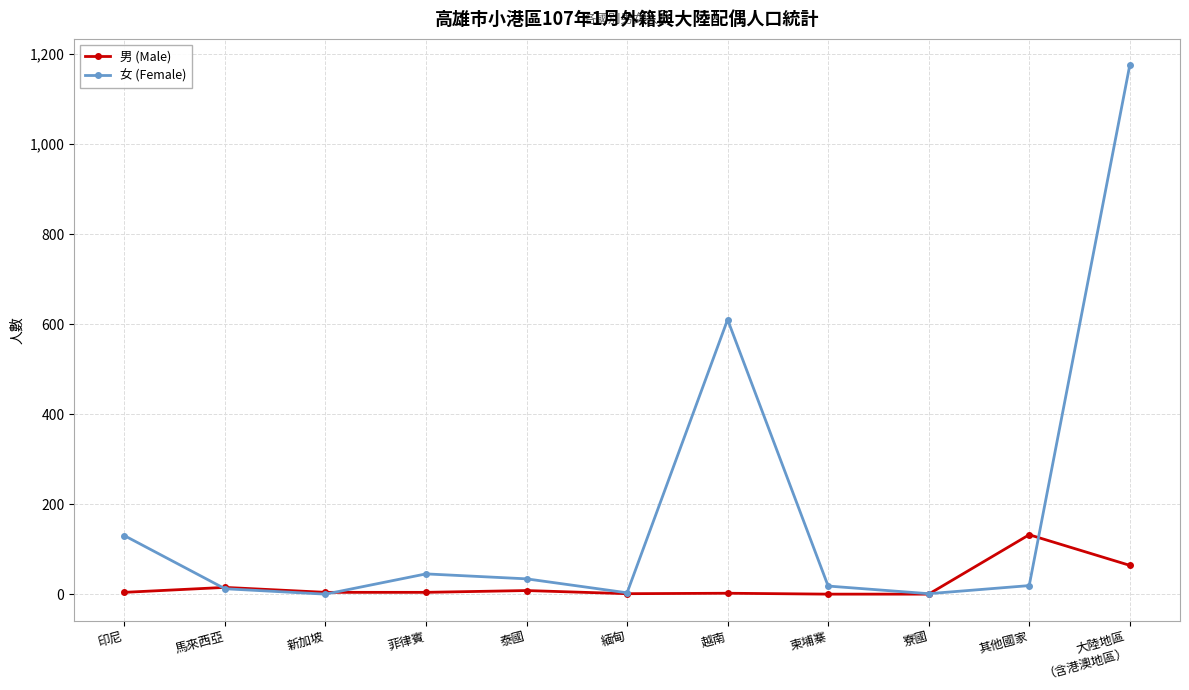

At which label is 男 (Male) closest to 66?

大陸地區
（含港澳地區）